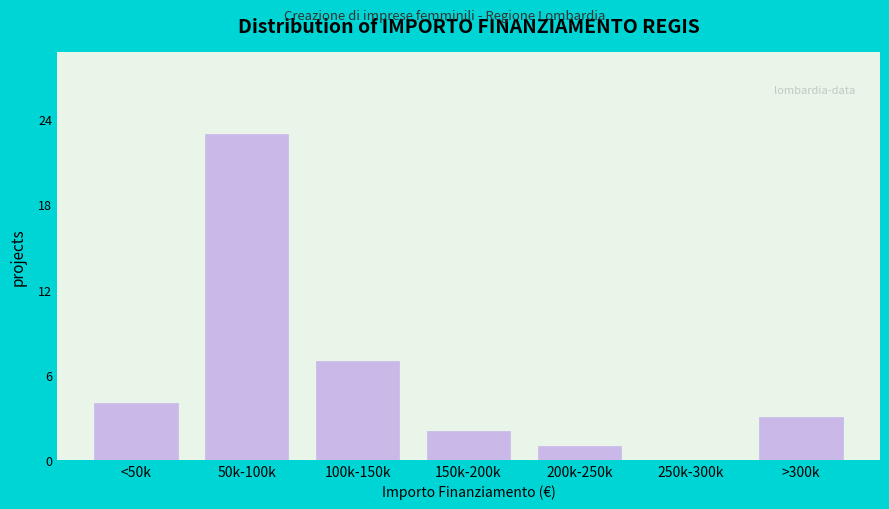

Reading right to left, transcribe all the data shown in this chart.

>300k=3	250k-300k=0	200k-250k=1	150k-200k=2	100k-150k=7	50k-100k=23	<50k=4